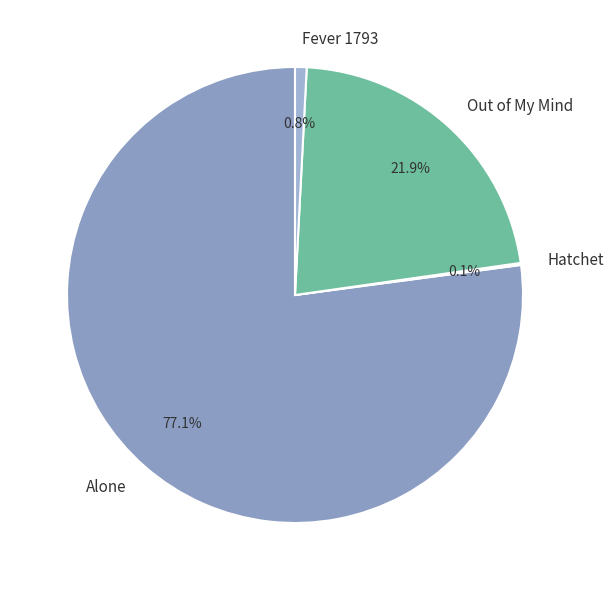

What is the largest slice in the pie chart?

Alone